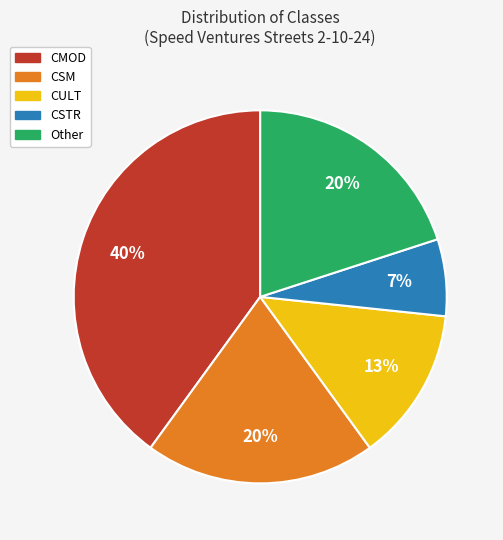

Which has a higher value, CMOD or CULT?

CMOD